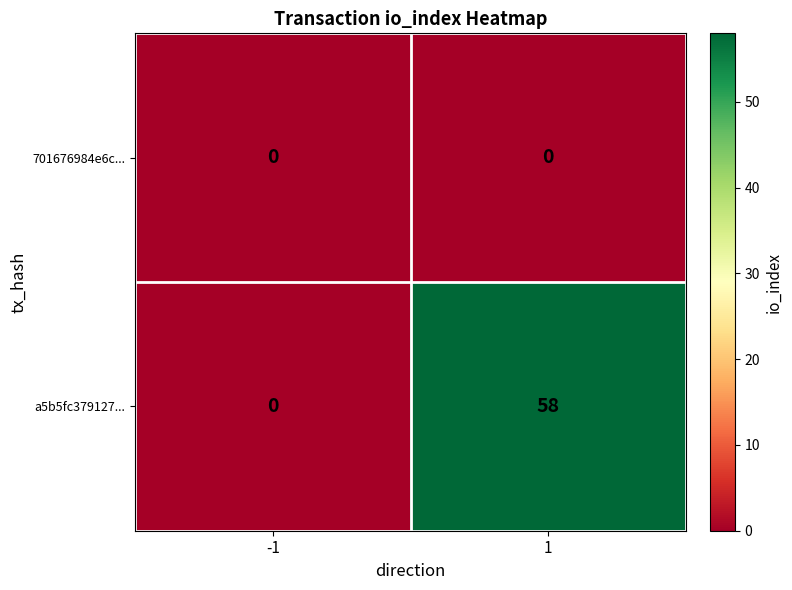

The a5b5fc379127... series shows 0 at -1. True or false?

True